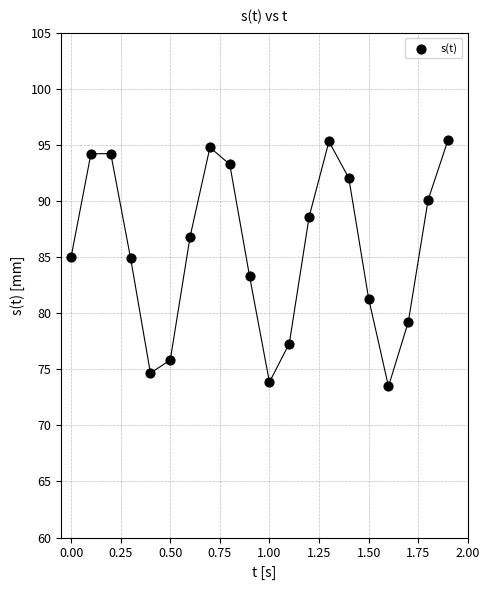

What is the range of X values (max minus min)?

1.9